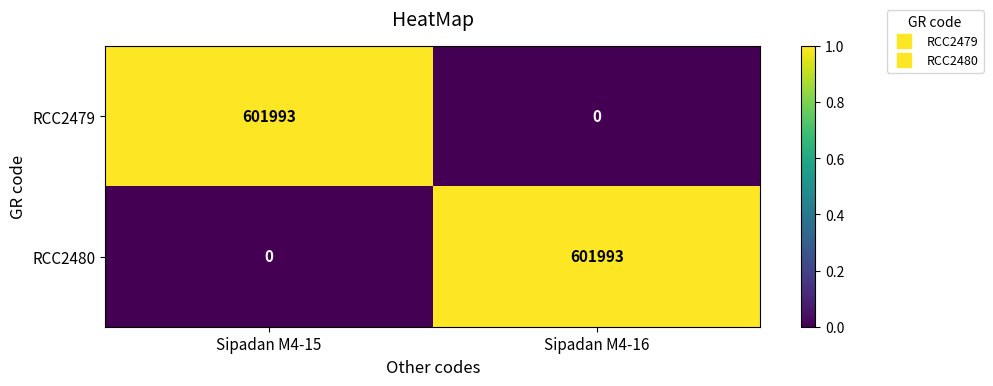

Is the value of RCC2480 at Sipadan M4-16 greater than the value of RCC2479 at Sipadan M4-16?

Yes